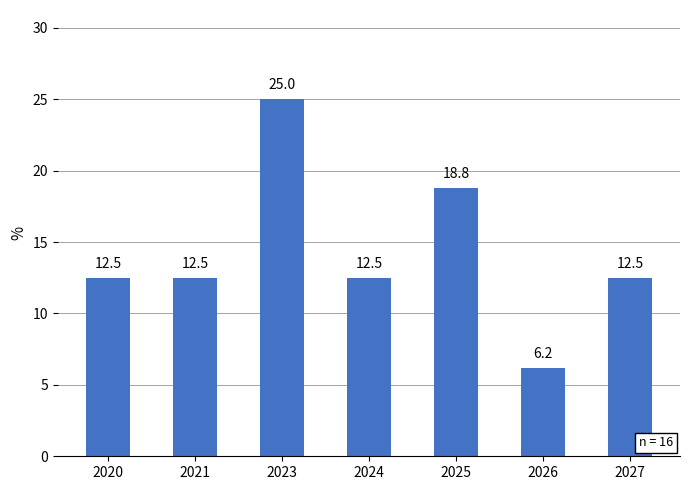

How many bars are there in total?

7